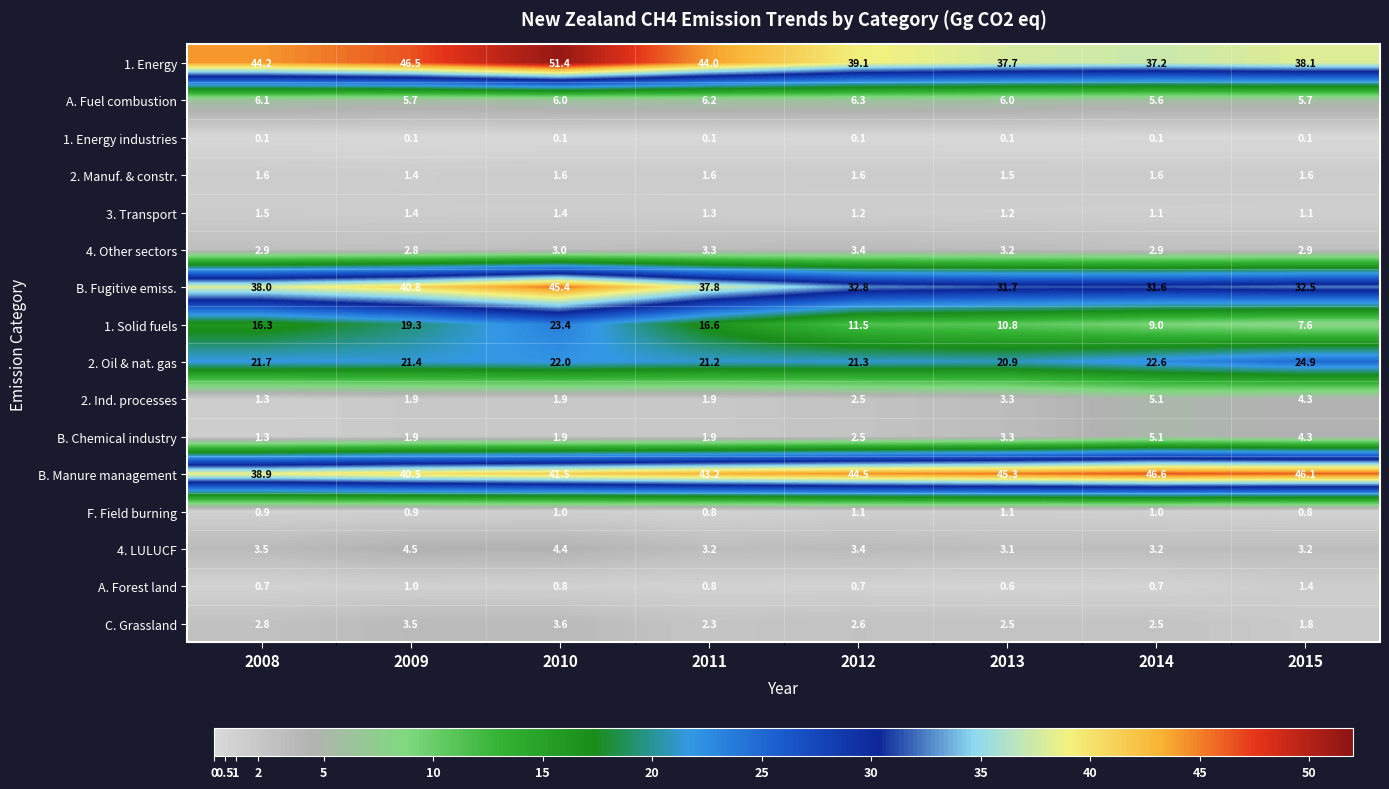

True or false: 1. Energy has a value of 73.0 at 2009.

False